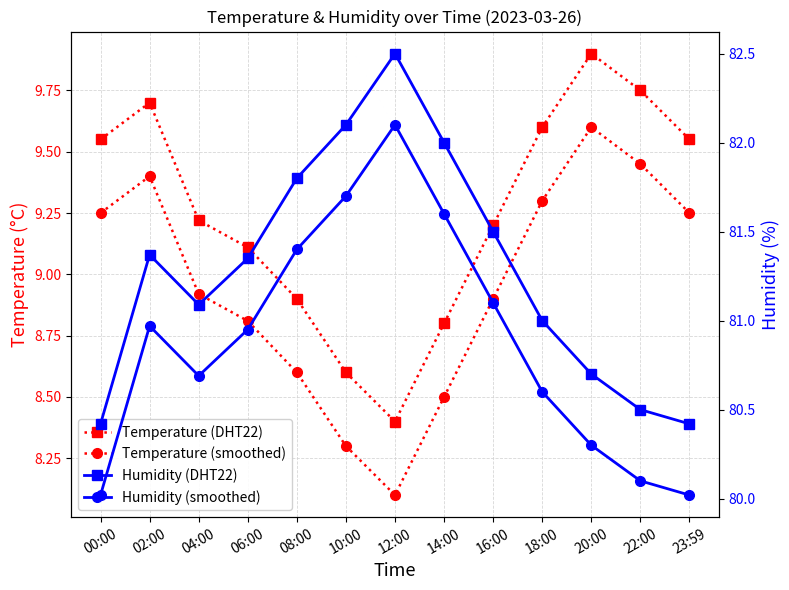

What is the average value of the Temperature (smoothed) series?

9.0